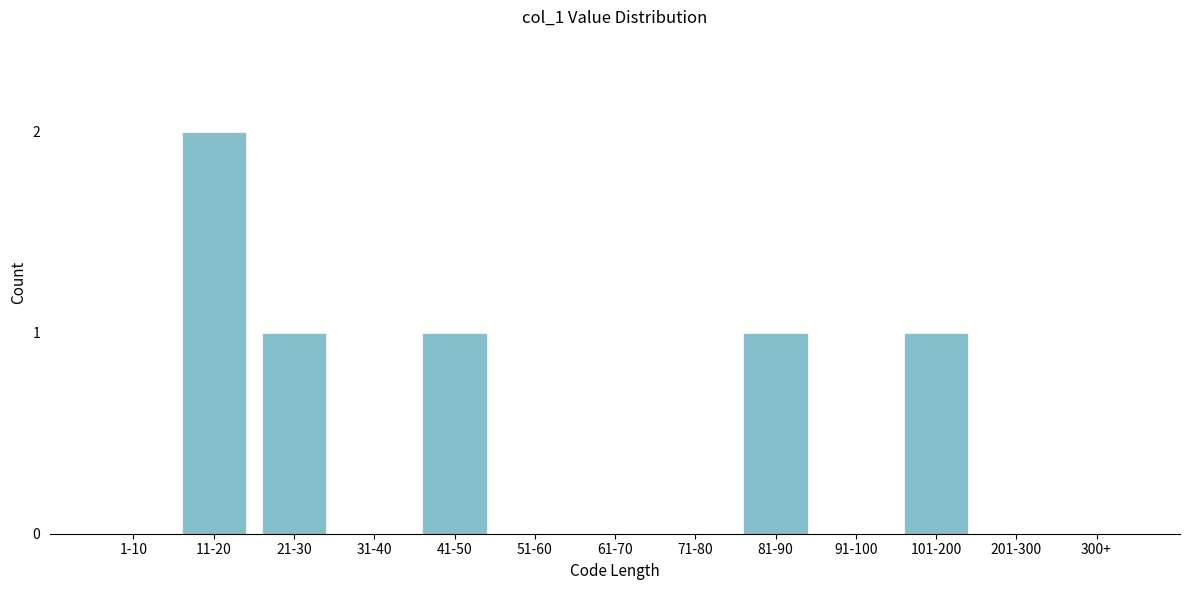

Reading left to right, what are all the values shown in this chart?

1-10=0	11-20=2	21-30=1	31-40=0	41-50=1	51-60=0	61-70=0	71-80=0	81-90=1	91-100=0	101-200=1	201-300=0	300+=0